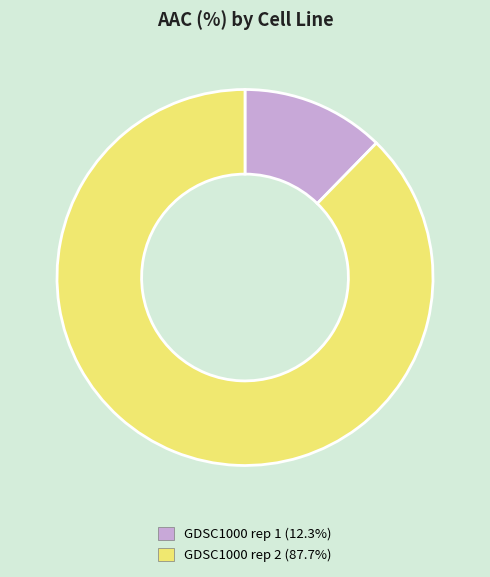

Is the sum of GDSC1000 rep 1 and GDSC1000 rep 2 greater than half?

Yes